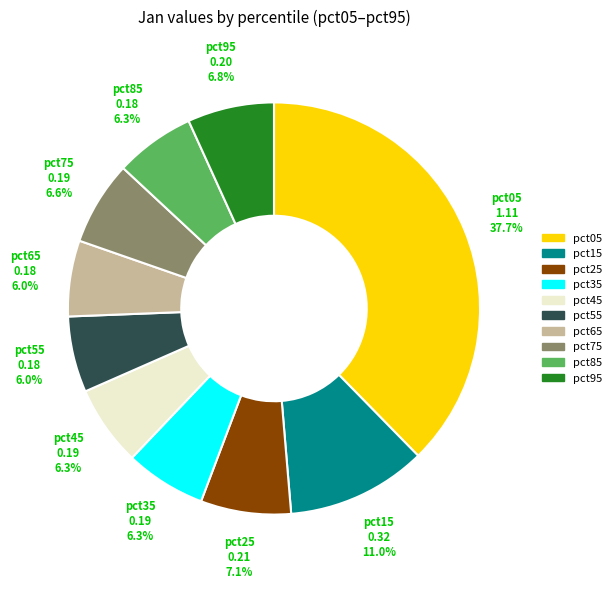

True or false: pct35 accounts for 19% of the total.

False